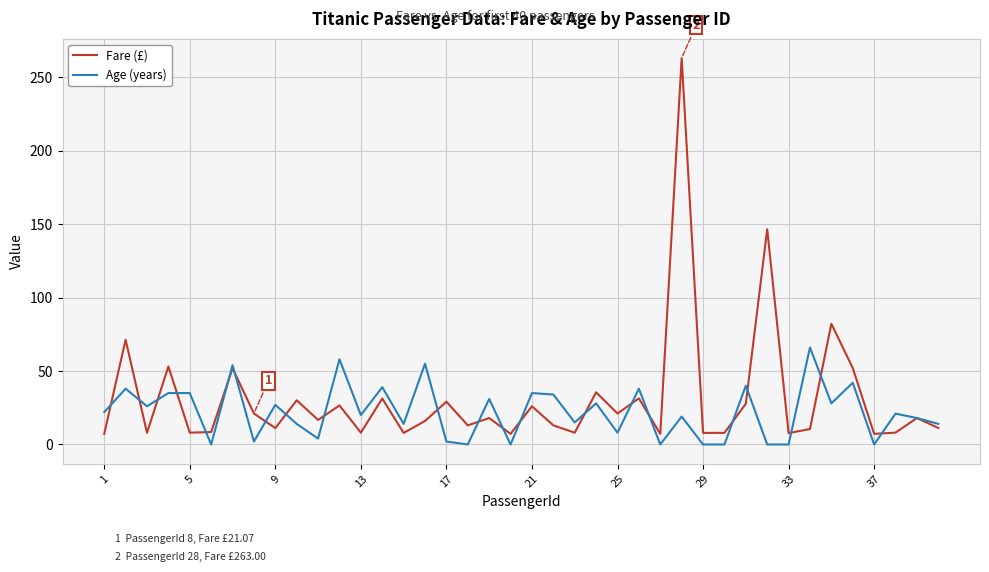

What is the greatest value displayed?

263.0